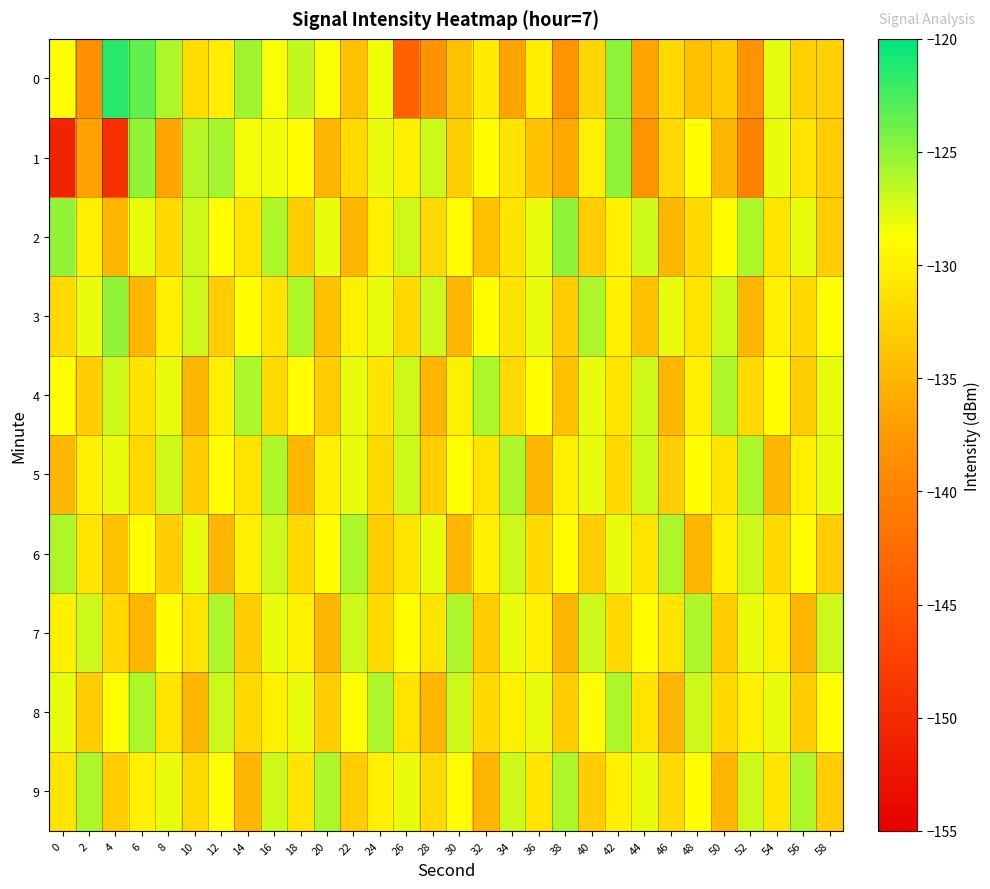

Rank the series at 22 from lowest to highest value.

2, 0, 9, 1, 3, 8, 4, 5, 7, 6